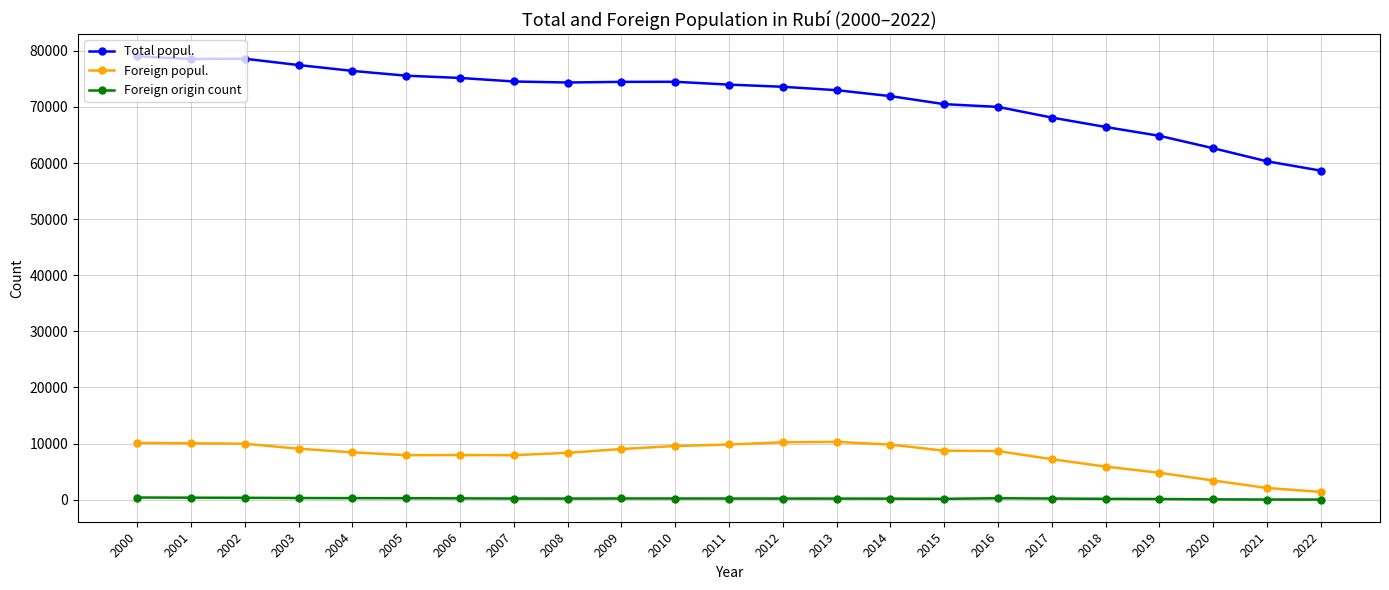

True or false: Total popul. and Foreign popul. intersect in this chart.

False